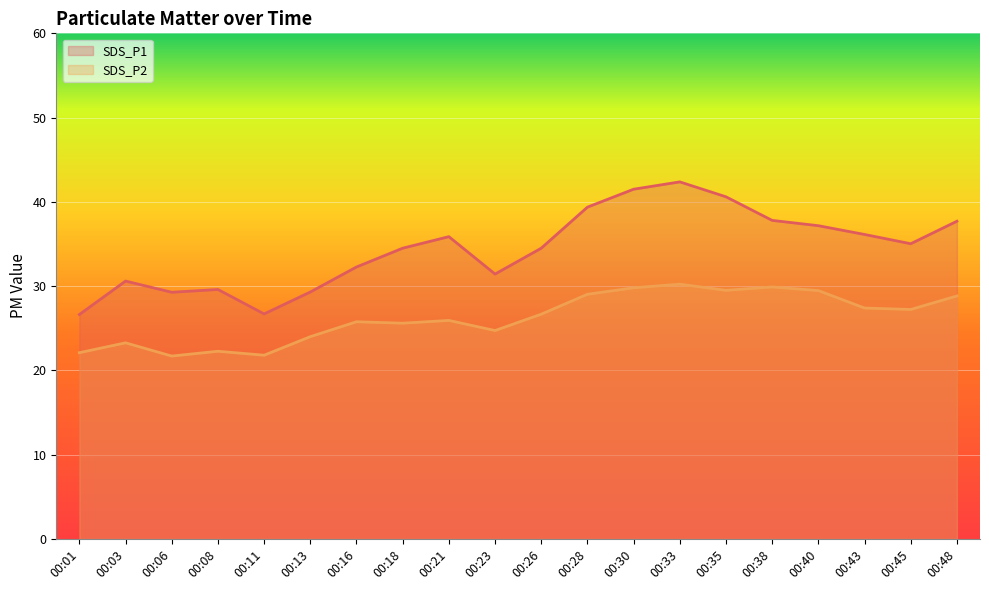

At which category does SDS_P1 reach its first local valley?

00:06